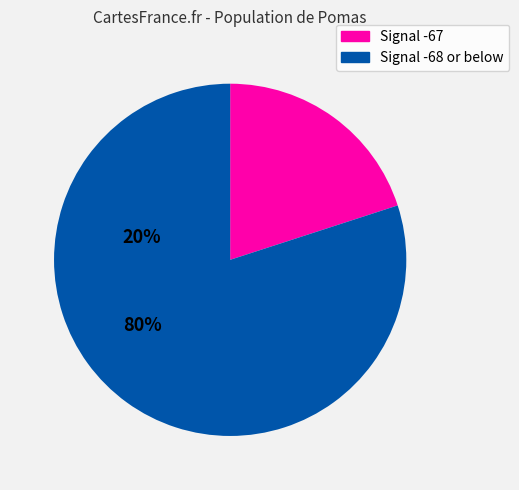

Does any single category account for the majority?

Yes